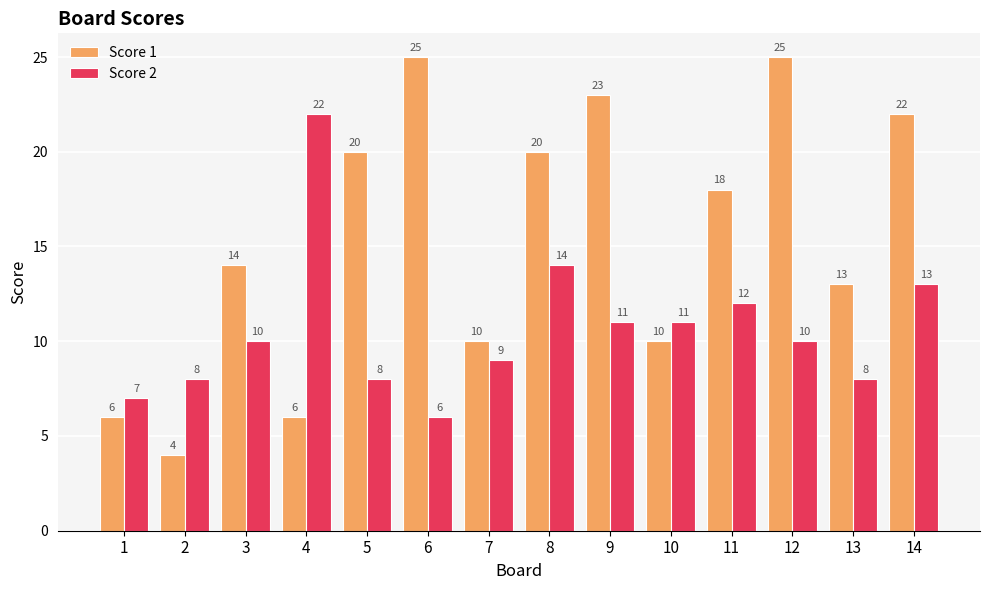

What value does the Score 1 series have at 9?

23